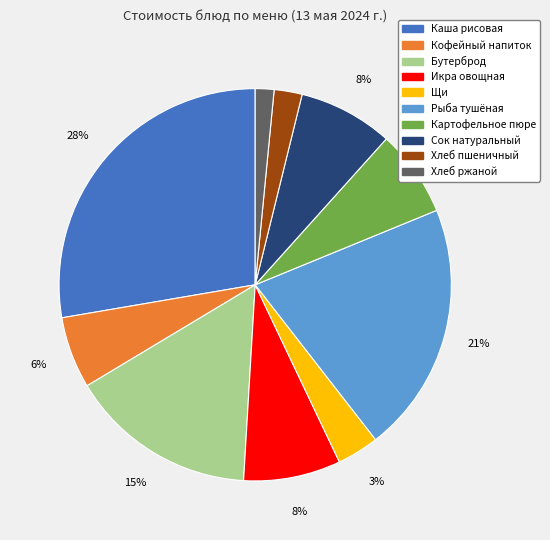

Is there any slice that represents more than half of the pie?

No